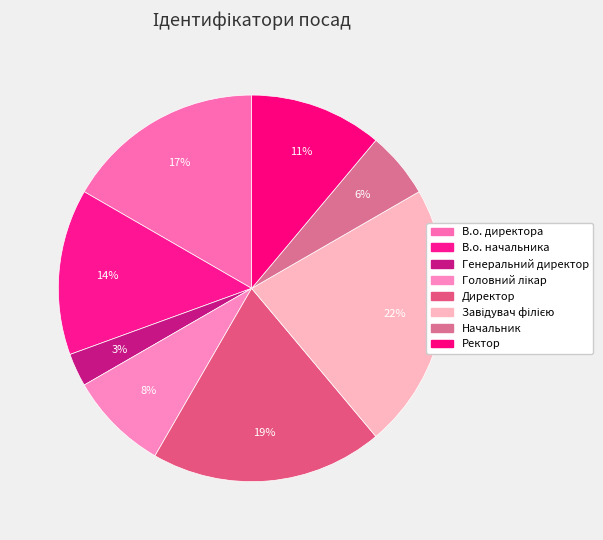

To the nearest percent, what portion does Головний лікар represent?

8%